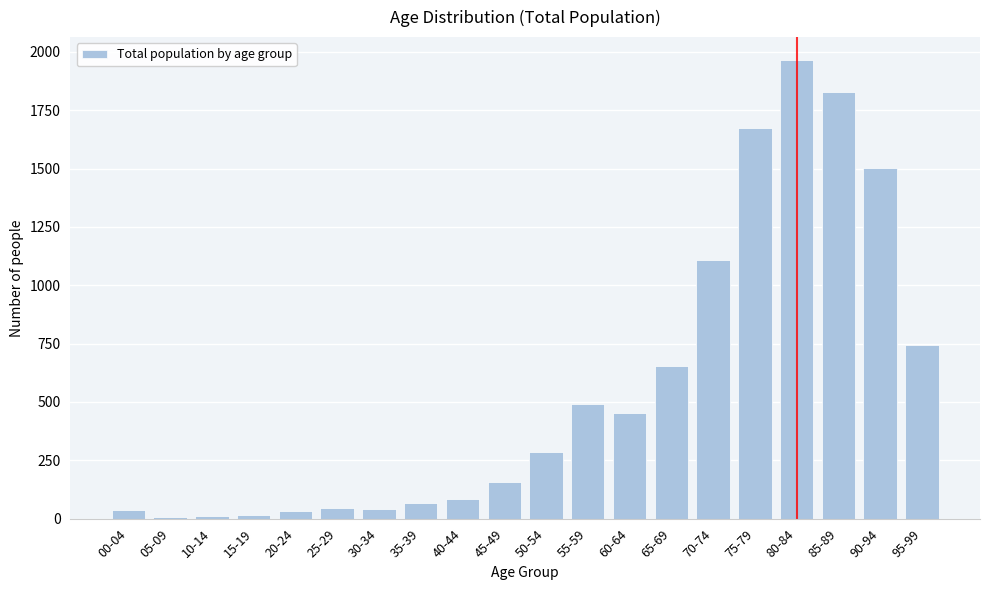

What is the difference between the maximum and second lowest values?

1954